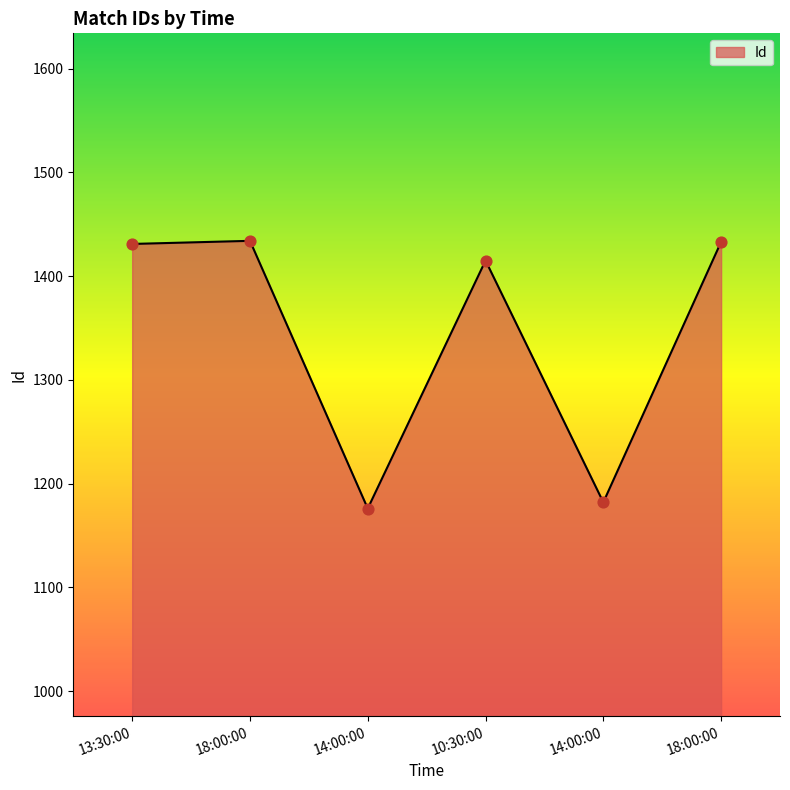

Between 18:00:00 and 18:00:00, which is larger?

18:00:00